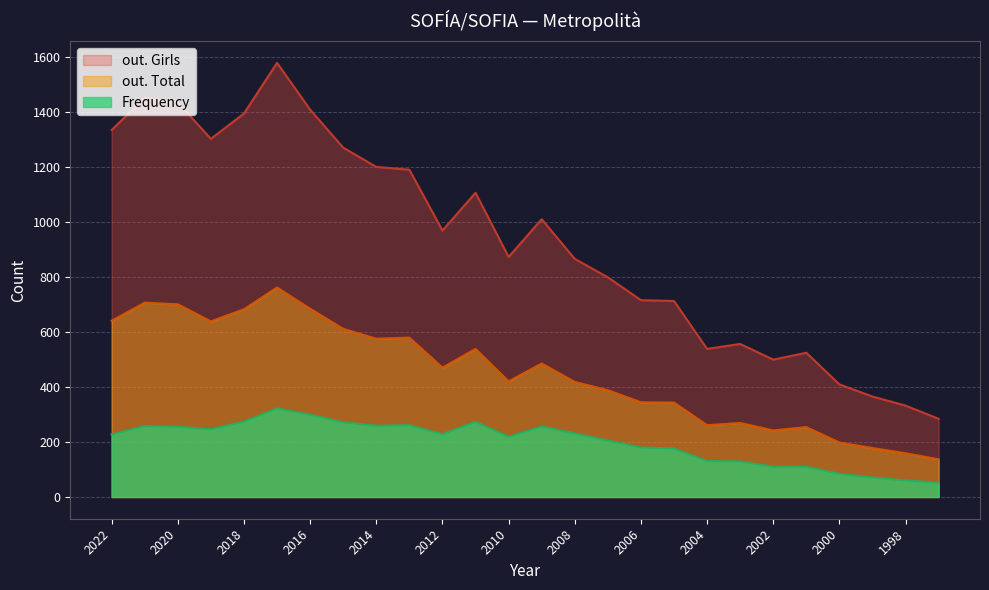

How many data points in Frequency are above 228?

12